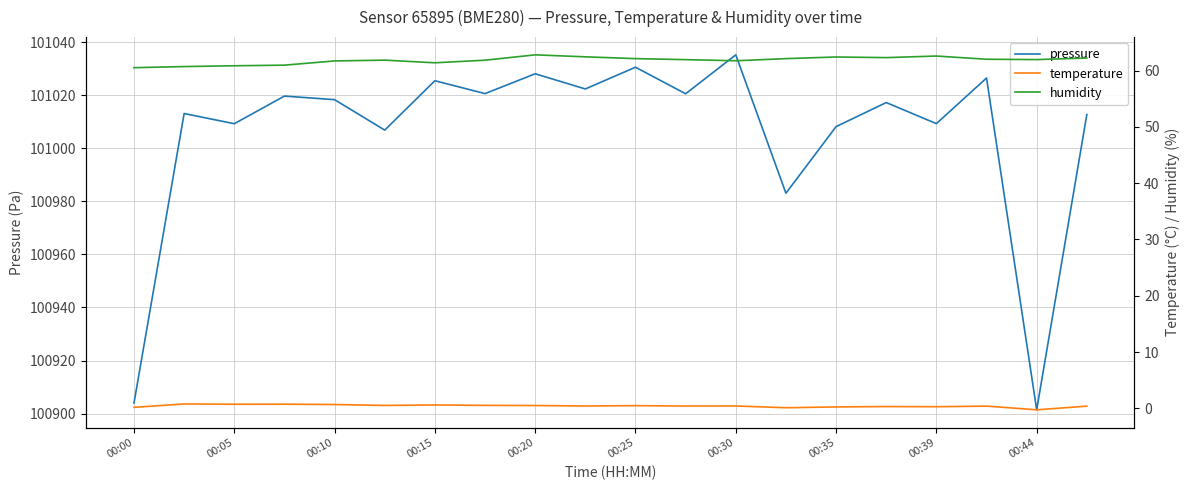

Reading left to right, list all the values displayed in this chart.

pressure: 100904.0	101013.1	101009.2	101019.6	101018.3	101006.8	101025.4	101020.6	101028.0	101022.3	101030.5	101020.5	101035.2	100983.0	101008.1	101017.2	101009.2	101026.4	100901.4	101012.7
temperature: 0.2	0.8	0.7	0.7	0.7	0.5	0.6	0.5	0.5	0.4	0.5	0.4	0.4	0.1	0.2	0.3	0.3	0.4	-0.3	0.4
humidity: 60.5	60.7	60.9	61.0	61.7	61.9	61.4	61.9	62.8	62.5	62.1	62.0	61.8	62.1	62.4	62.3	62.6	62.0	62.0	62.2